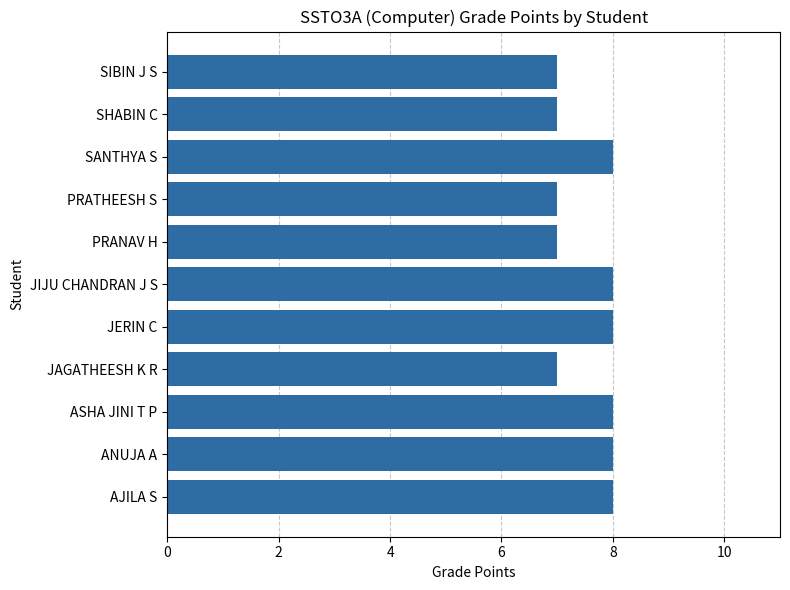

True or false: the data shows 4 at JERIN C.

False